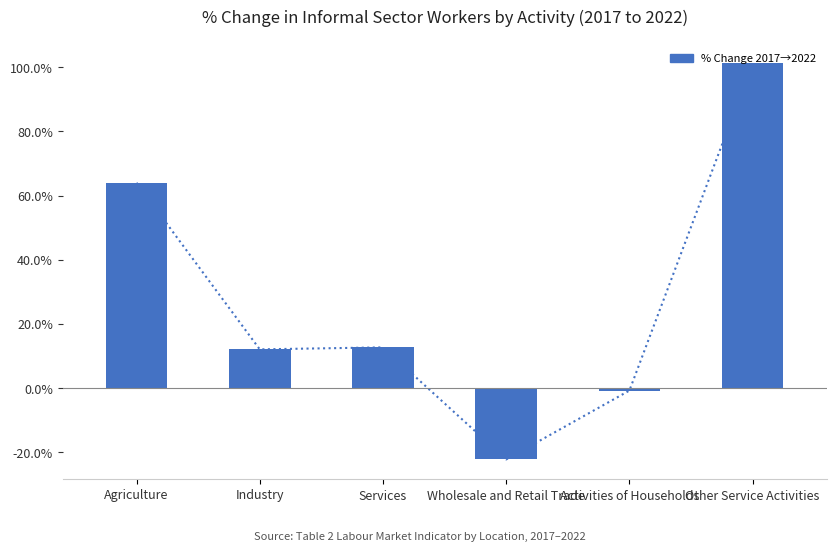

At which label does the data first exceed 12?

Agriculture